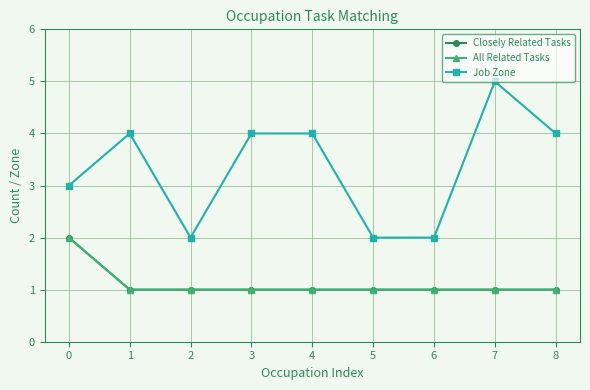

Reading left to right, list all the values displayed in this chart.

Closely Related Tasks: 2	1	1	1	1	1	1	1	1
All Related Tasks: 2	1	1	1	1	1	1	1	1
Job Zone: 3	4	2	4	4	2	2	5	4